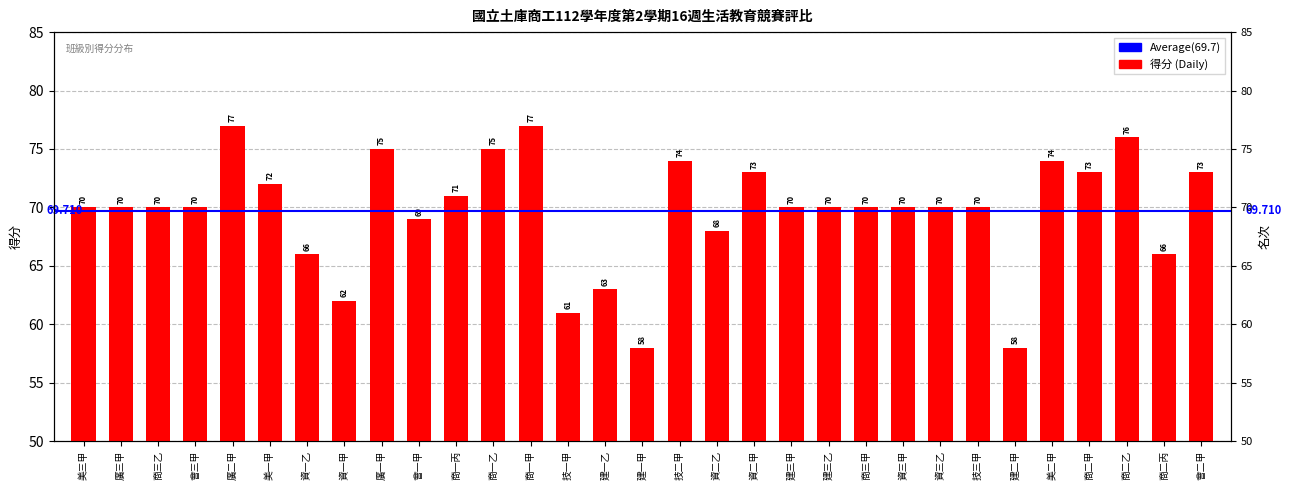

Approximately how many times larger is the value at 商三甲 compared to 建一甲?

1.2